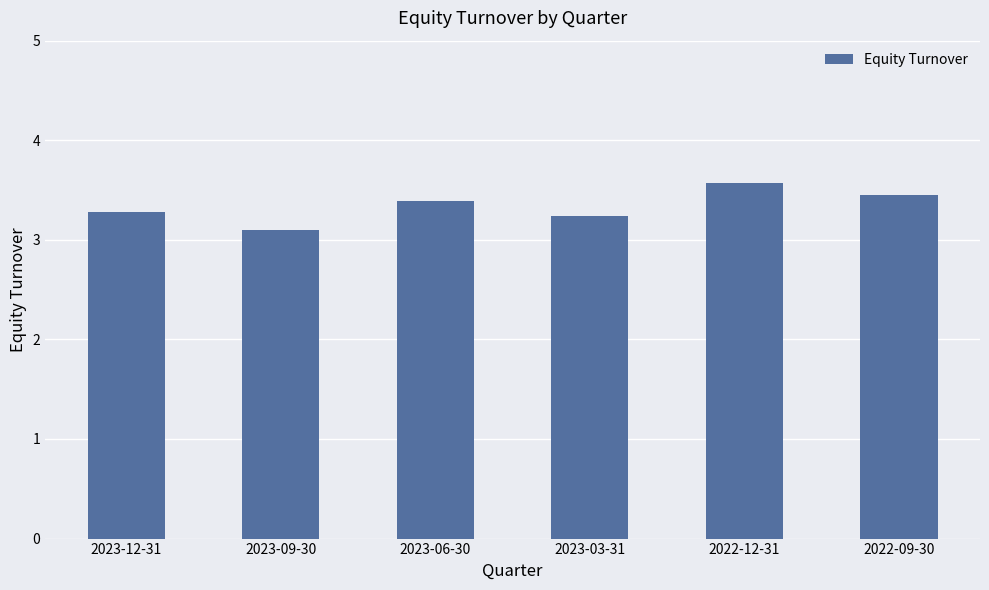

What is the maximum value shown in the chart?

3.6